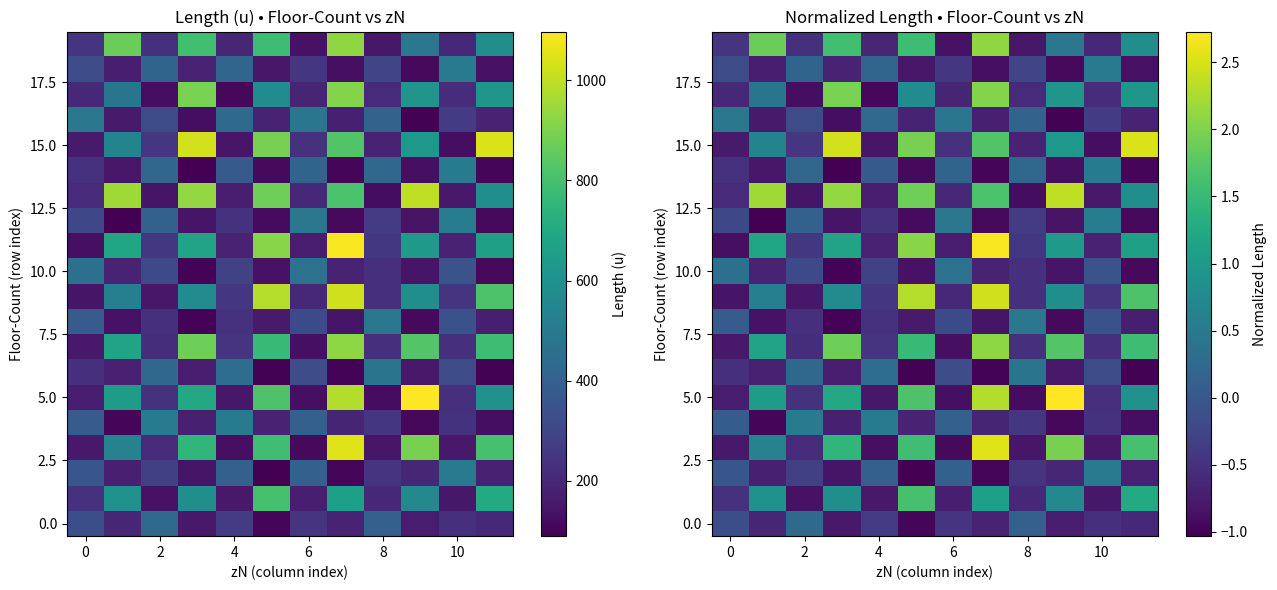

The value of 5.0 at 4 is -1.3. True or false?

False